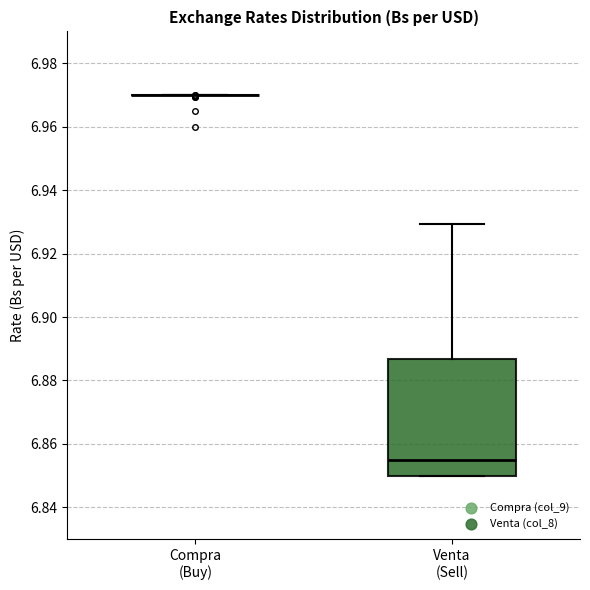

Reading left to right, transcribe this box plot: for each box, give where its median line is, the range the box spans, and where its two whiskers end, as read against the y-axis. The values are not printed on the chart, so give them approximately, as read against the axis.

Compra (Buy): box collapsed to a line at 6.970, whiskers 6.970 to 6.970
Venta (Sell): median 6.854, box 6.850 to 6.886, whiskers 6.850 to 6.930